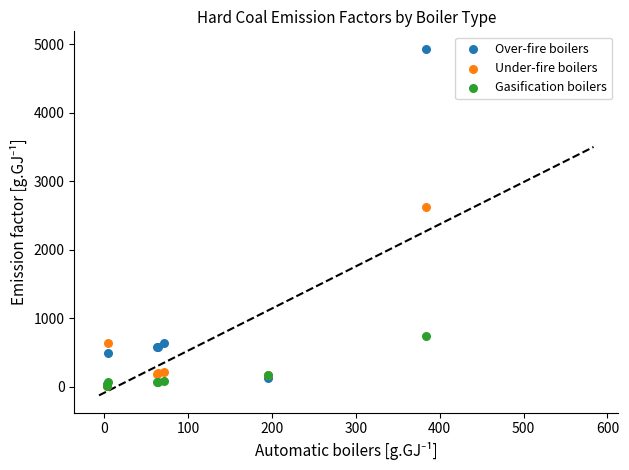

Across all series, what Y value is closest to 2470?

2625.3